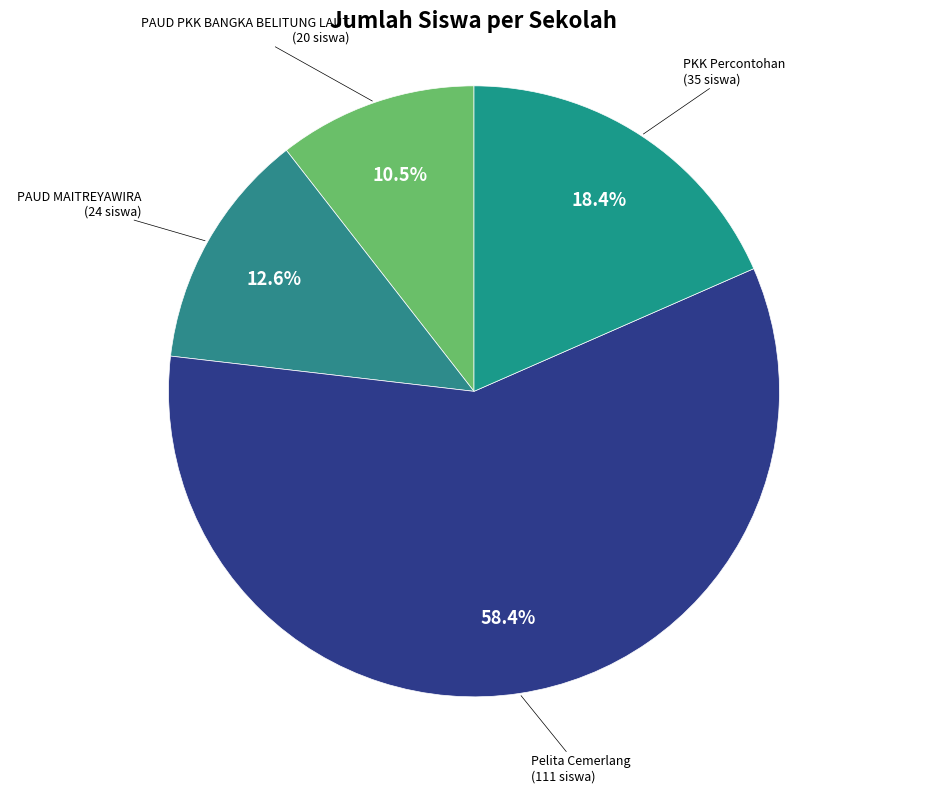

Which category has the biggest portion of the pie?

Pelita Cemerlang